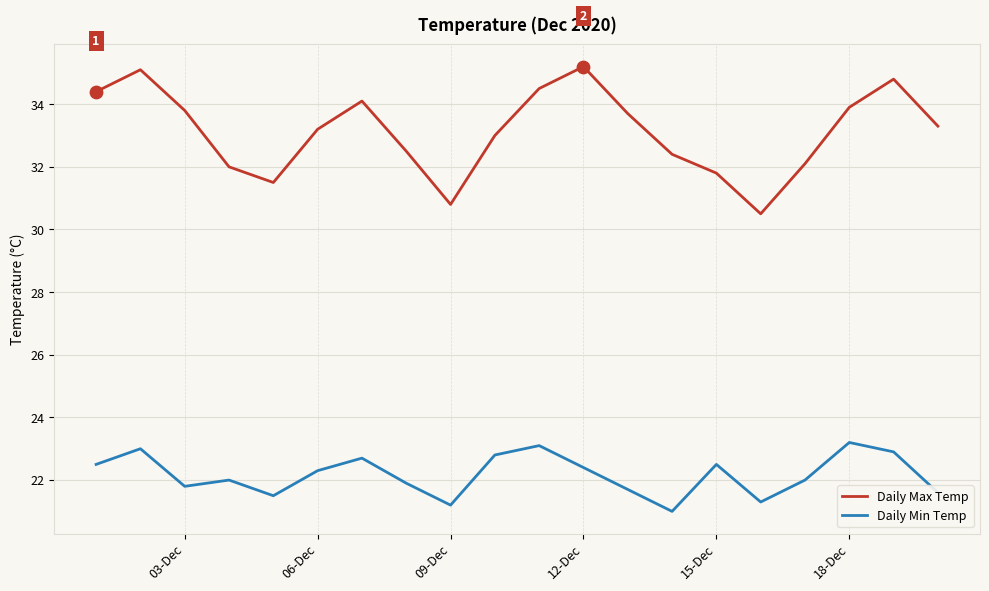

Which series has the largest total across all categories?

Daily Max Temp